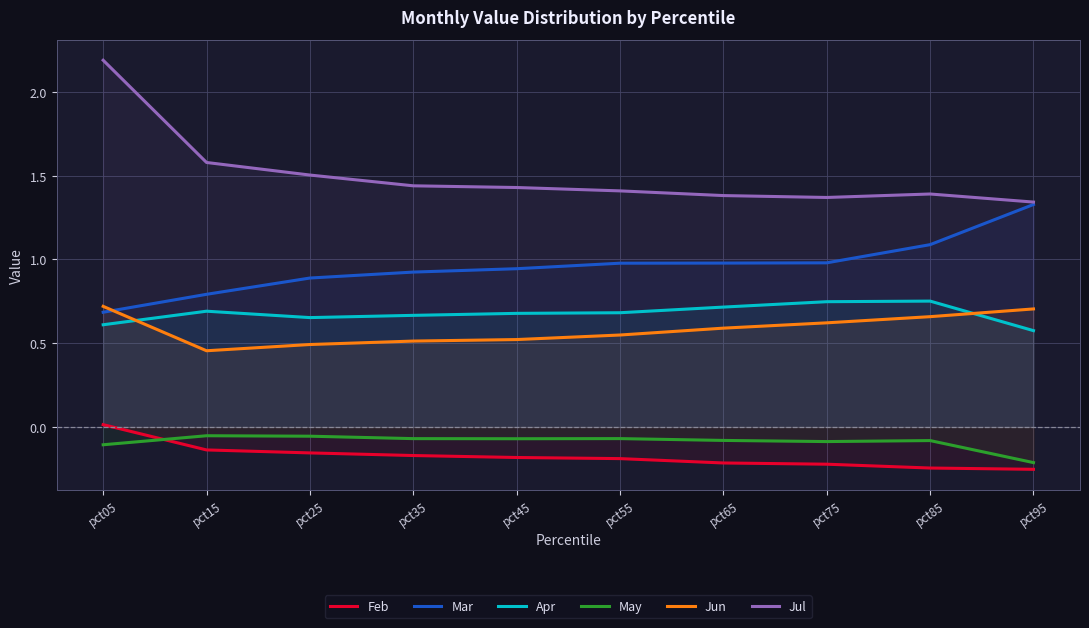

The Jun series shows 0.7 at pct95. True or false?

True